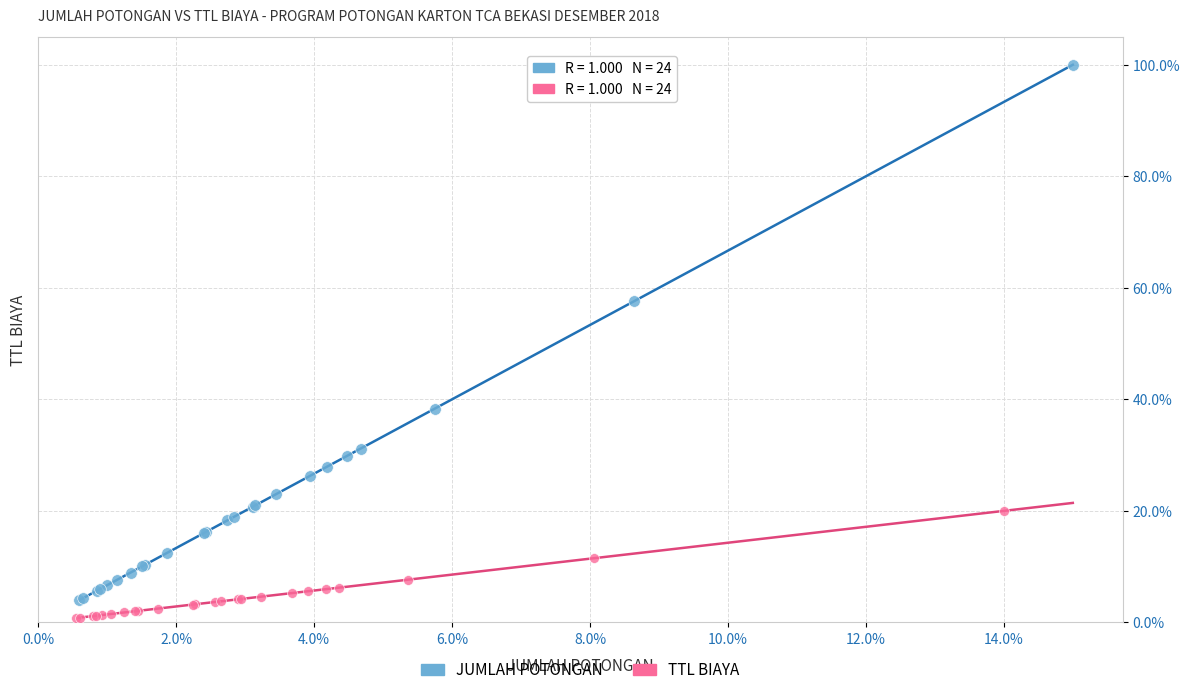

Which series contains the lowest Y value?

TTL BIAYA